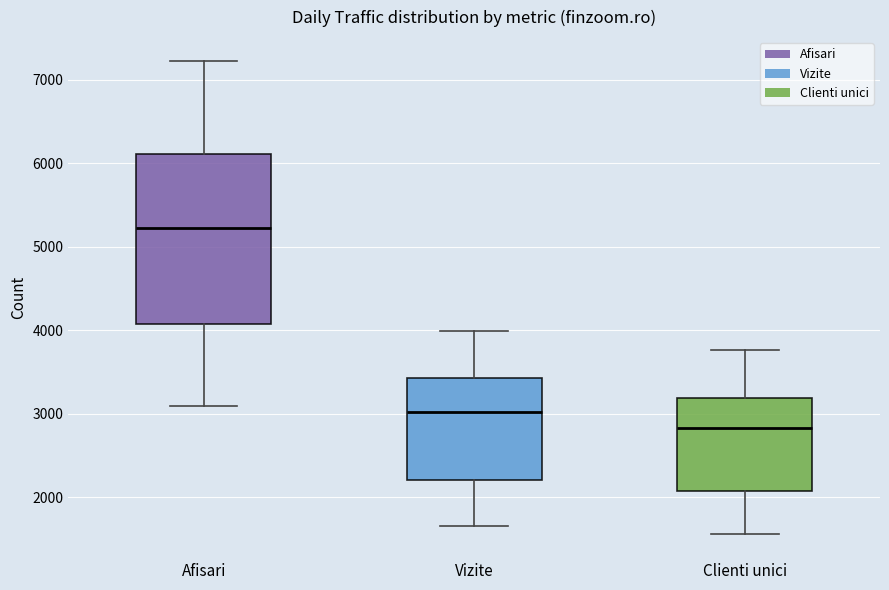

Reading left to right, read every box against the y-axis: the position of its median line, the range the box covers, and the ends of its whiskers. The values are not printed on the chart, so give them approximately, as read against the axis.

Afisari: median 5200, box 4100 to 6100, whiskers 3100 to 7200
Vizite: median 3000, box 2200 to 3400, whiskers 1700 to 4000
Clienti unici: median 2800, box 2100 to 3200, whiskers 1600 to 3800